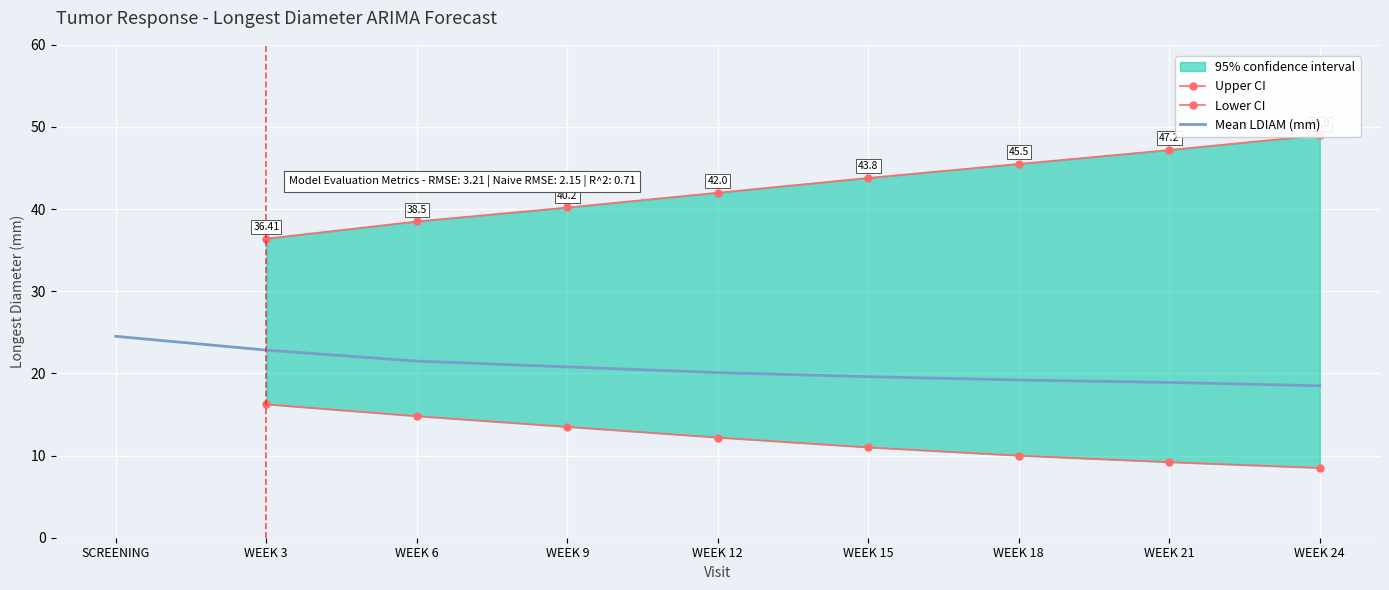

How many categories are shown in the chart?

9